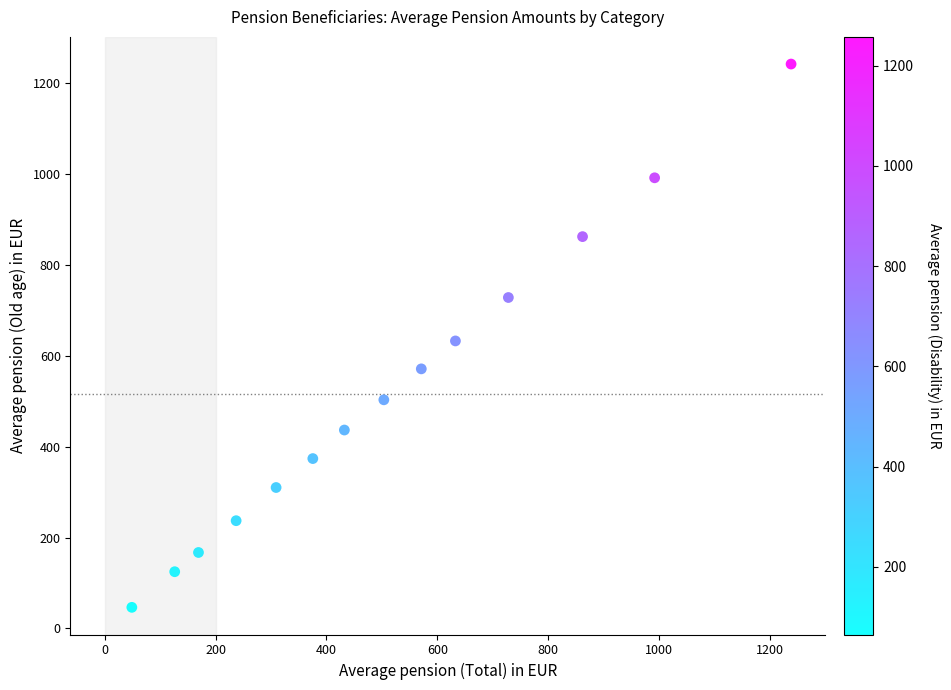

What is the range of X values (max minus min)?

1189.5